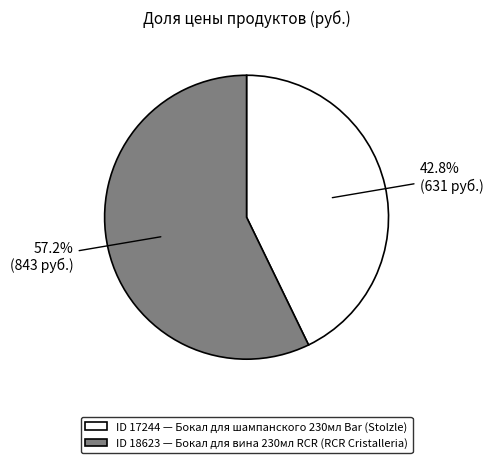

Is there a majority slice in this chart?

Yes